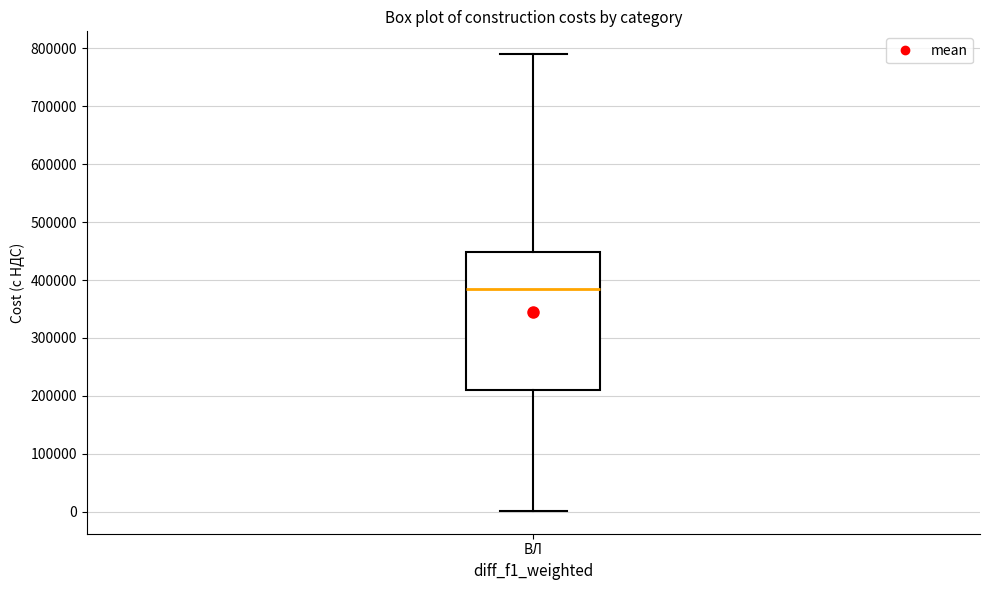

Read this box plot against the y-axis: the position of the median line, the range covered by the box, and the ends of both whiskers. The values are not printed on the chart, so give them approximately, as read against the axis.

median 380000, box 210000 to 450000, whiskers 0 to 790000